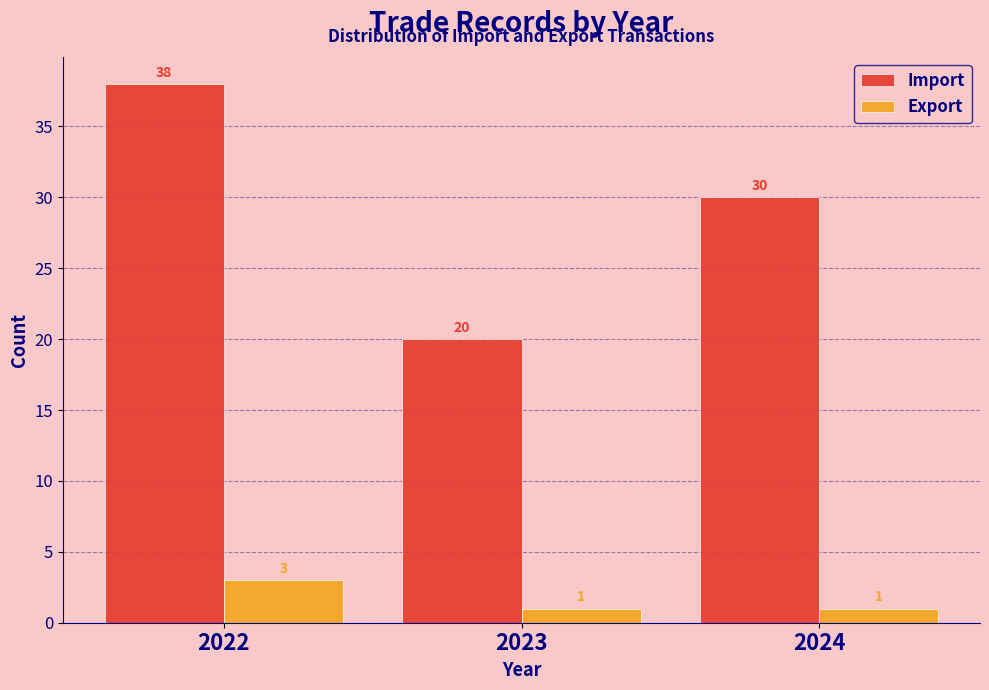

Reading right to left, transcribe all the data shown in this chart.

Import: 2024=30	2023=20	2022=38
Export: 2024=1	2023=1	2022=3